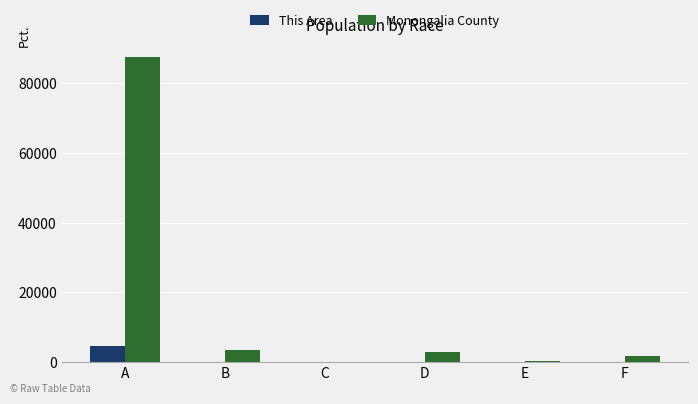

What is the sum of the This Area values at A and F?

4592